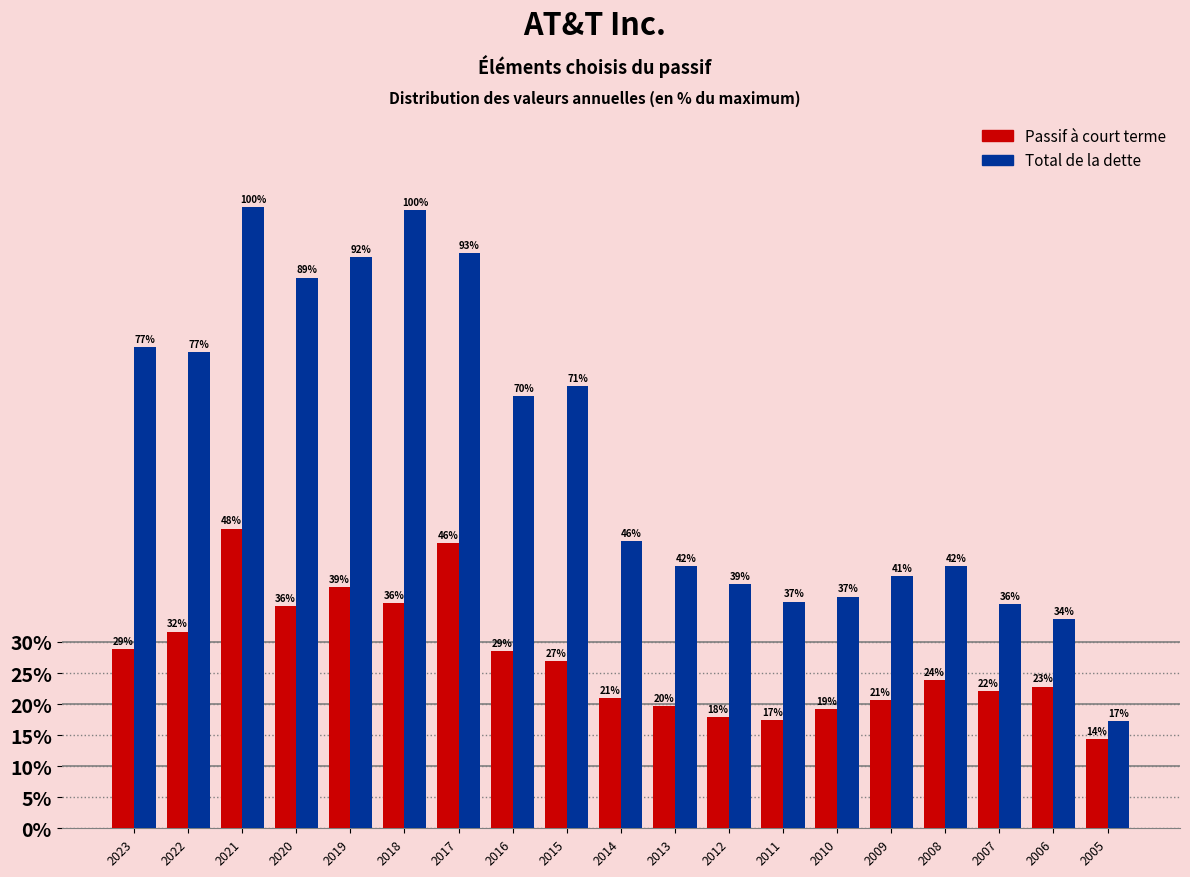

Which series has the largest range (max minus min)?

Total de la dette